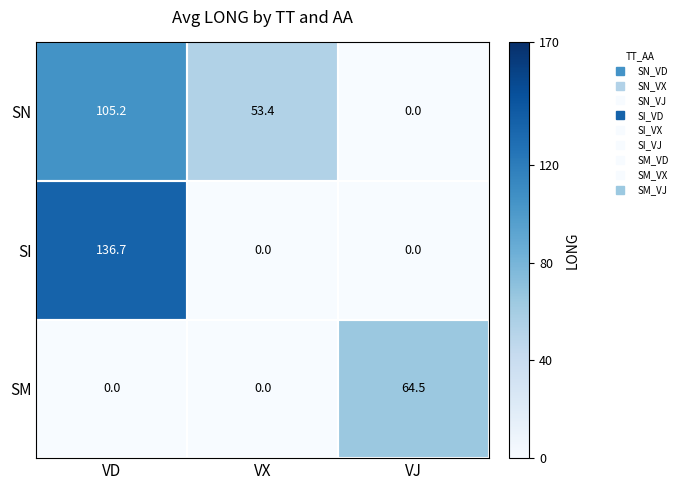

The value of SN at VD is 105.2. True or false?

True